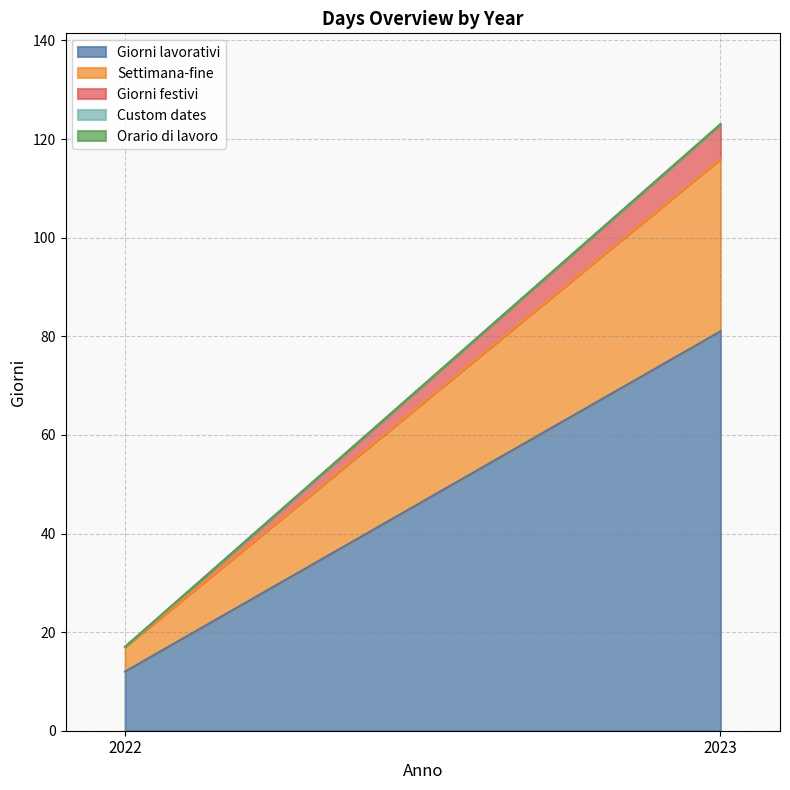

At which label is Custom dates closest to 0?

2022